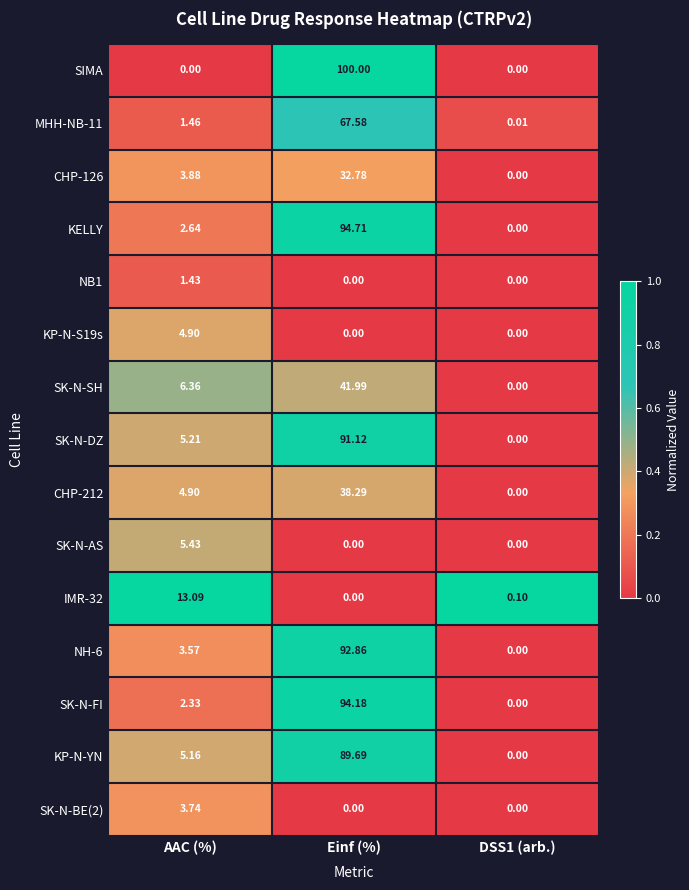

Which series has the largest range (max minus min)?

SIMA